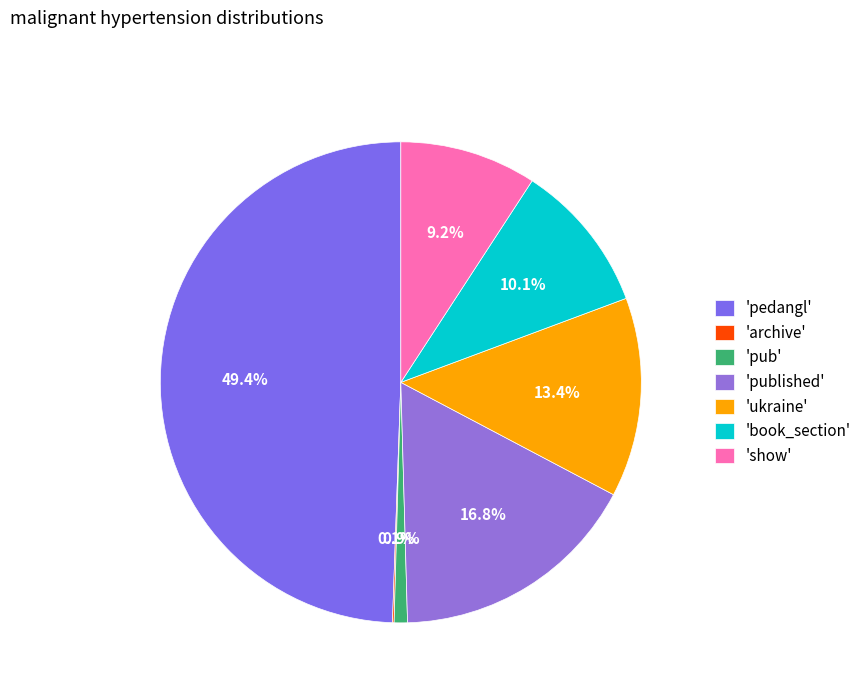

What is the largest slice in the pie chart?

'pedangl'